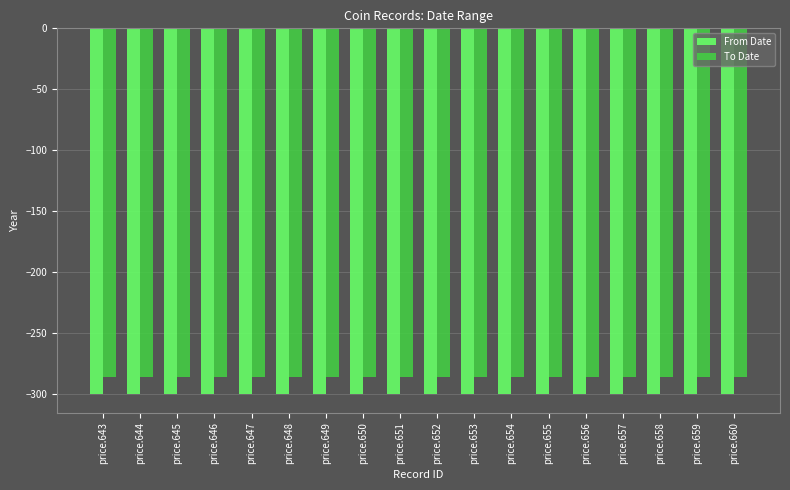

Rank the series by their average value, from lowest to highest.

From Date, To Date